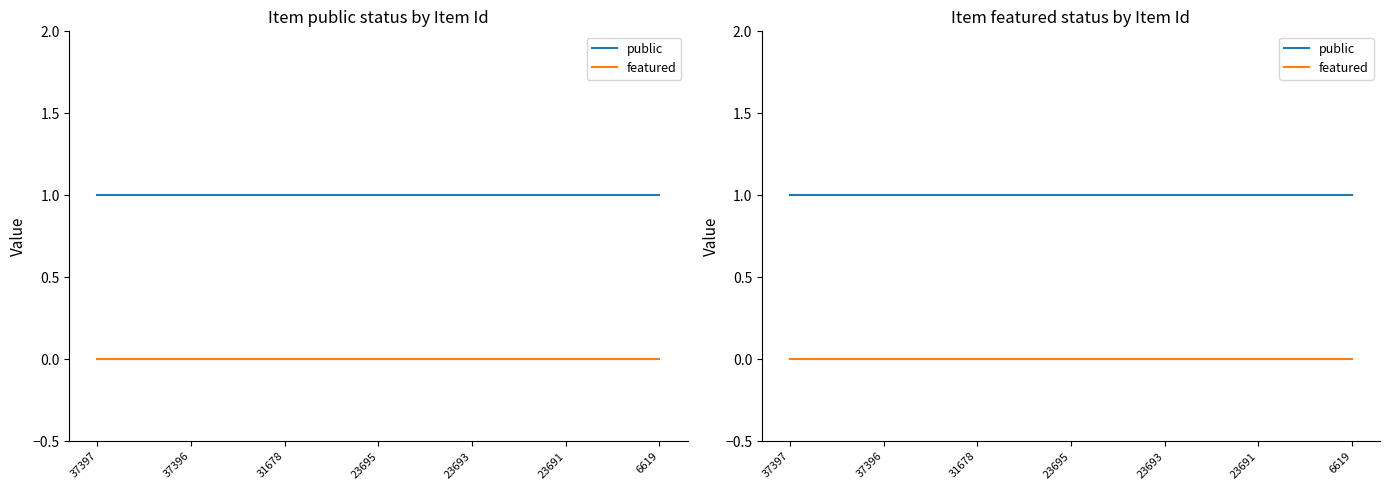

At which label is featured closest to 0?

37397